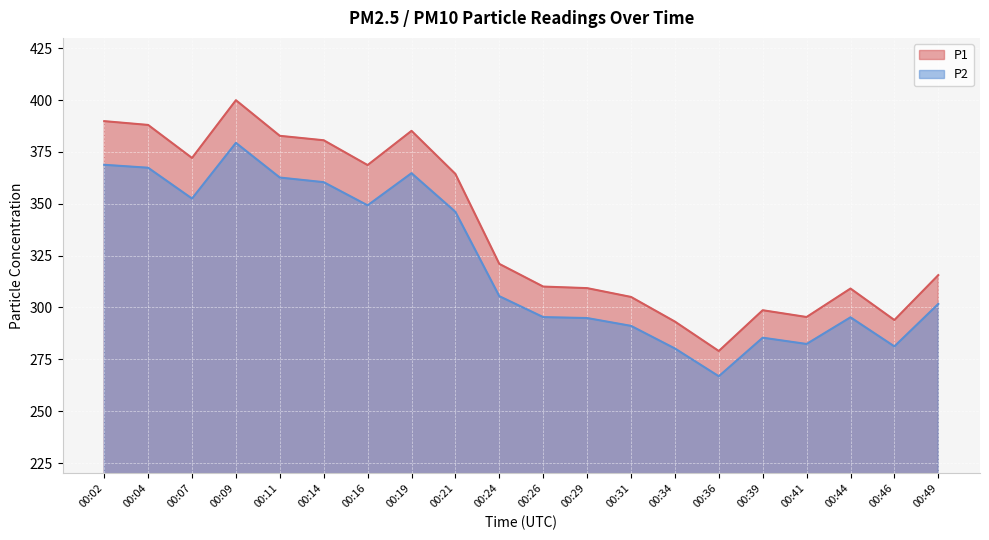

Rank the series by their average value, from highest to lowest.

P1, P2